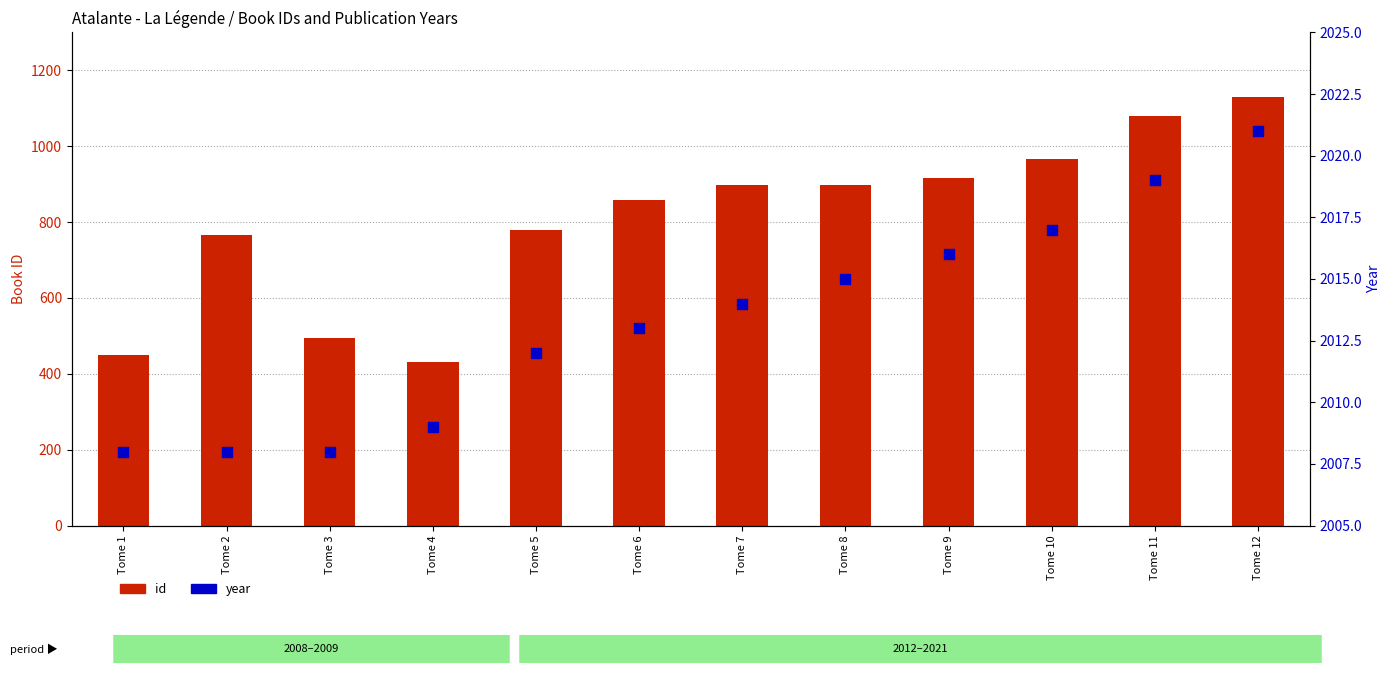

What is the total value across all series at Tome 9?

2931